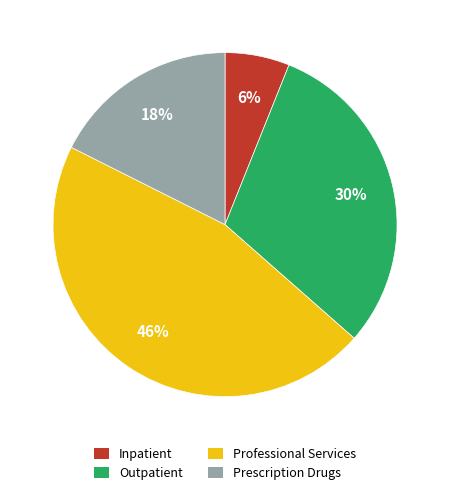

Is the sum of Inpatient and Professional Services greater than half?

Yes